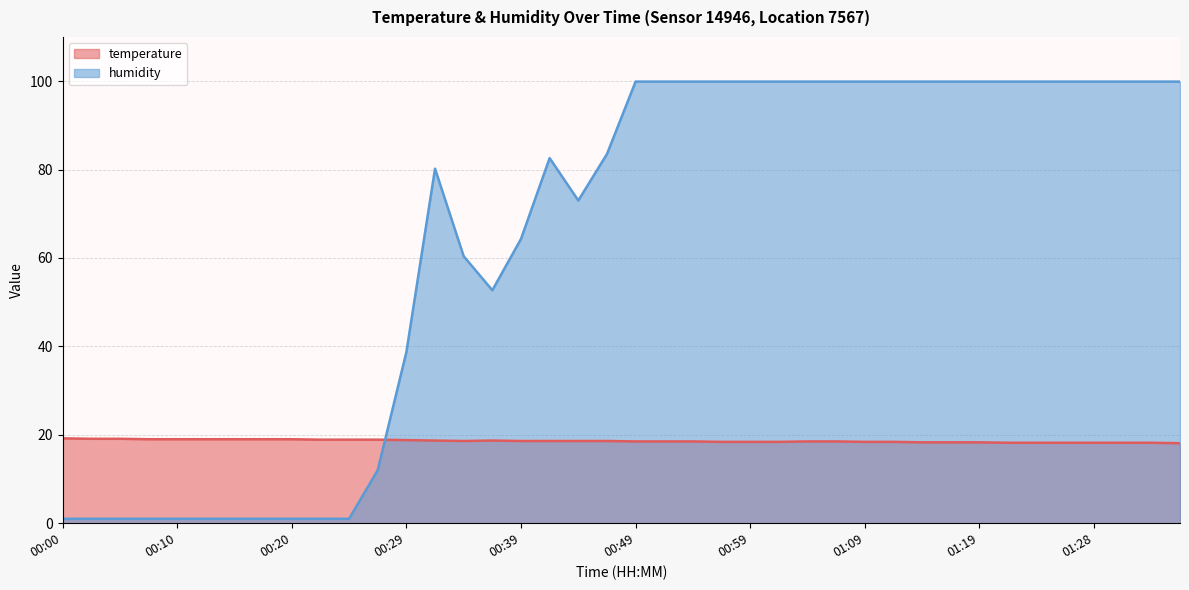

True or false: temperature and humidity intersect in this chart.

True